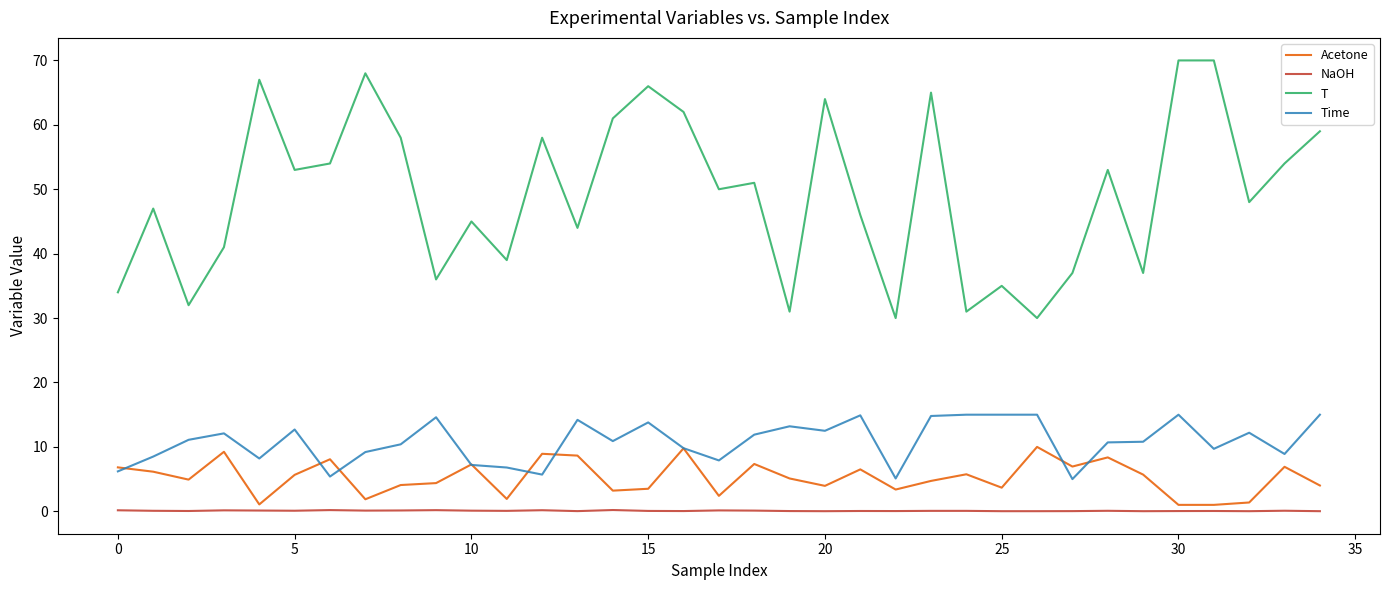

At how many categories does at least one series exceed 60?

9